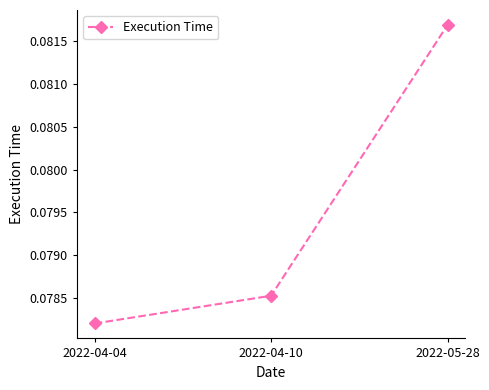

Which label corresponds to the smallest value in the chart?

2022-04-04